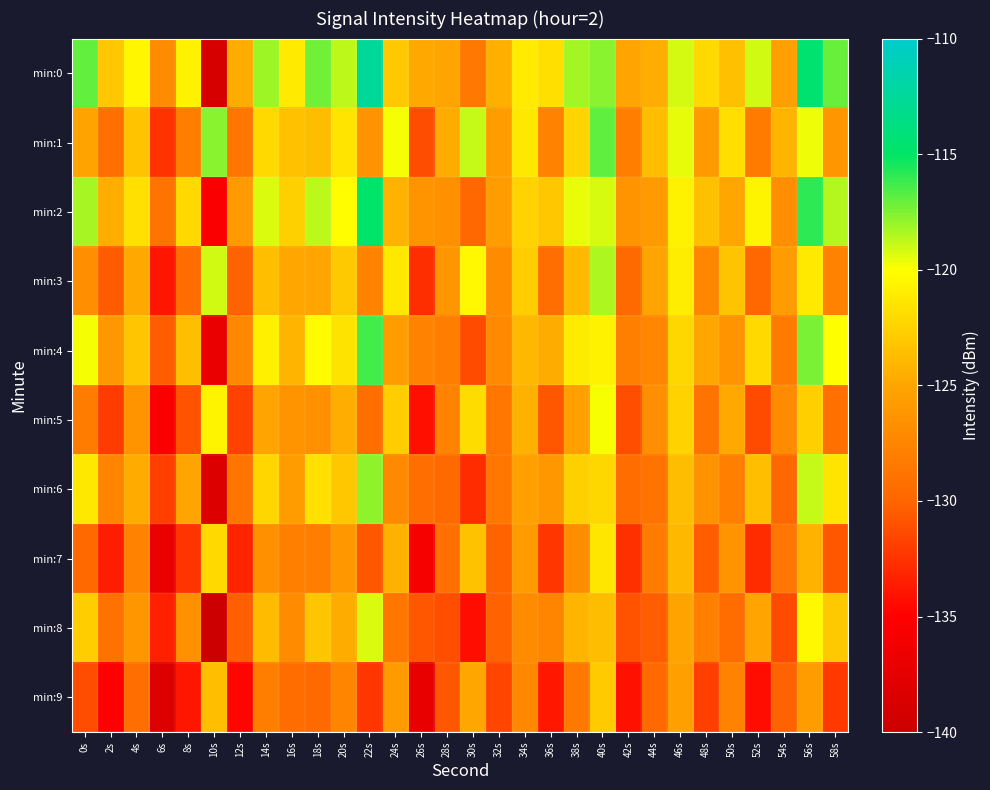

List the series in order of their peak value, highest first.

min:0, min:2, min:4, min:1, min:6, min:3, min:8, min:5, min:7, min:9